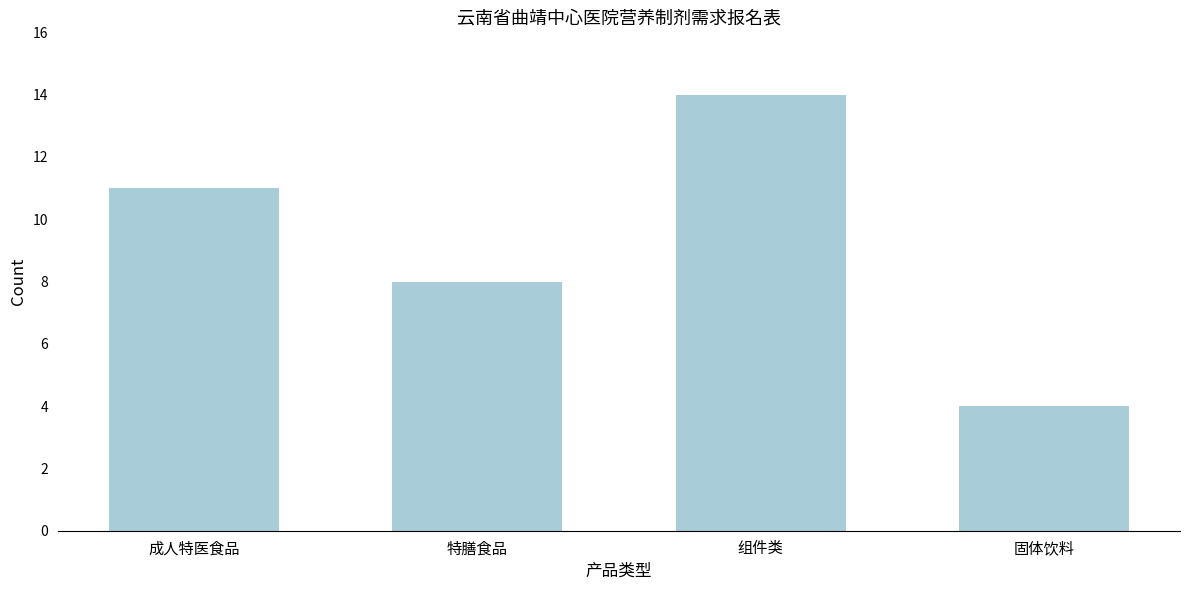

Reading left to right, list all the values displayed in this chart.

成人特医食品=11	特膳食品=8	组件类=14	固体饮料=4